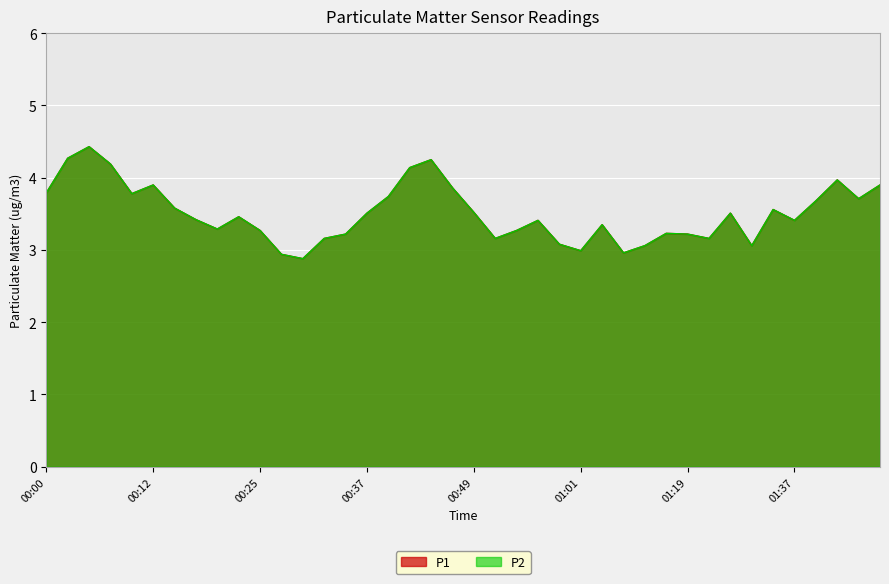

True or false: P2 has more than 0 interior local peaks.

True